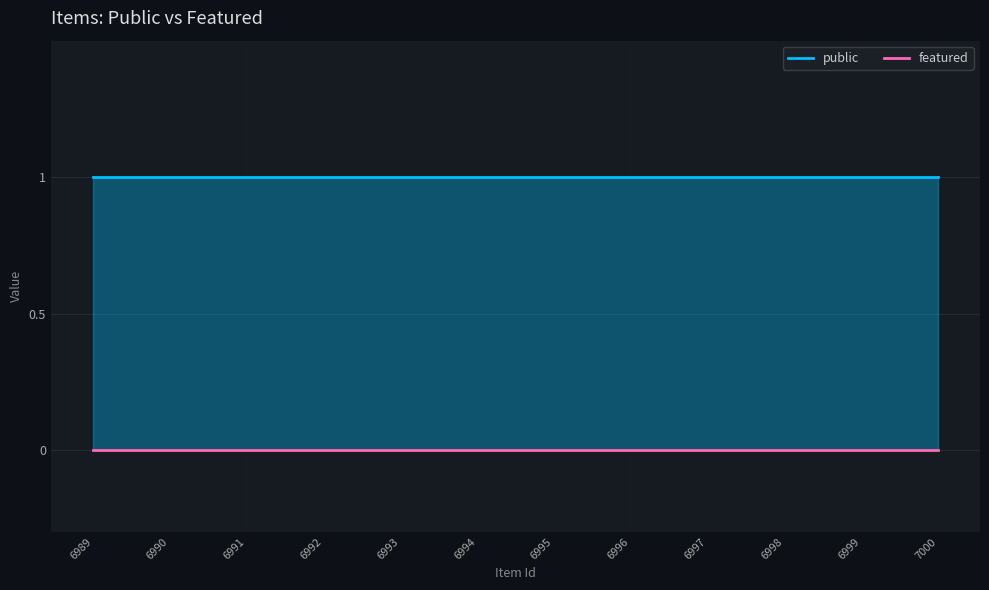

How many lines are shown in the chart?

2